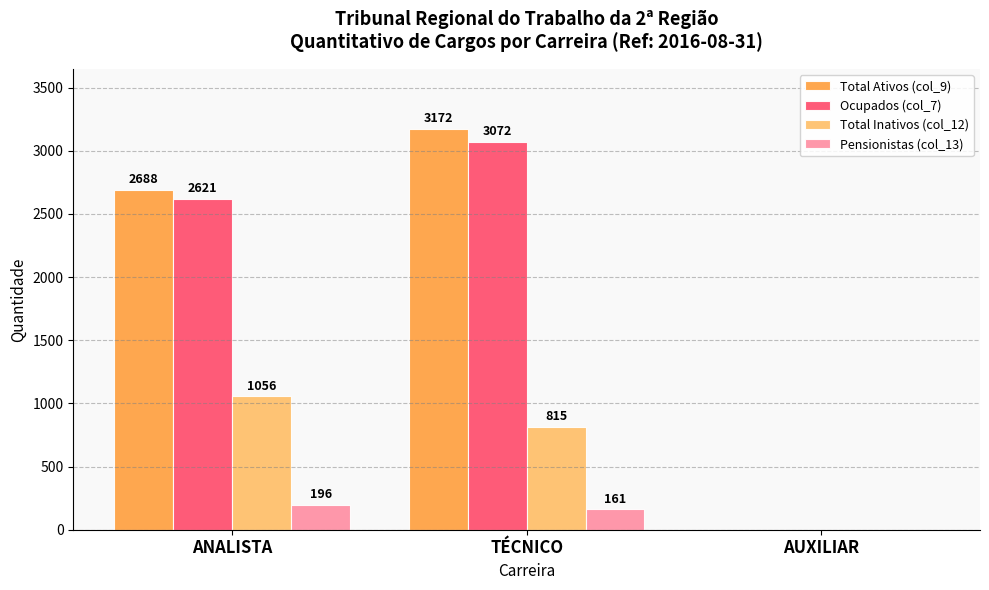

Which series changed the most between ANALISTA and TÉCNICO?

Total Ativos (col_9)